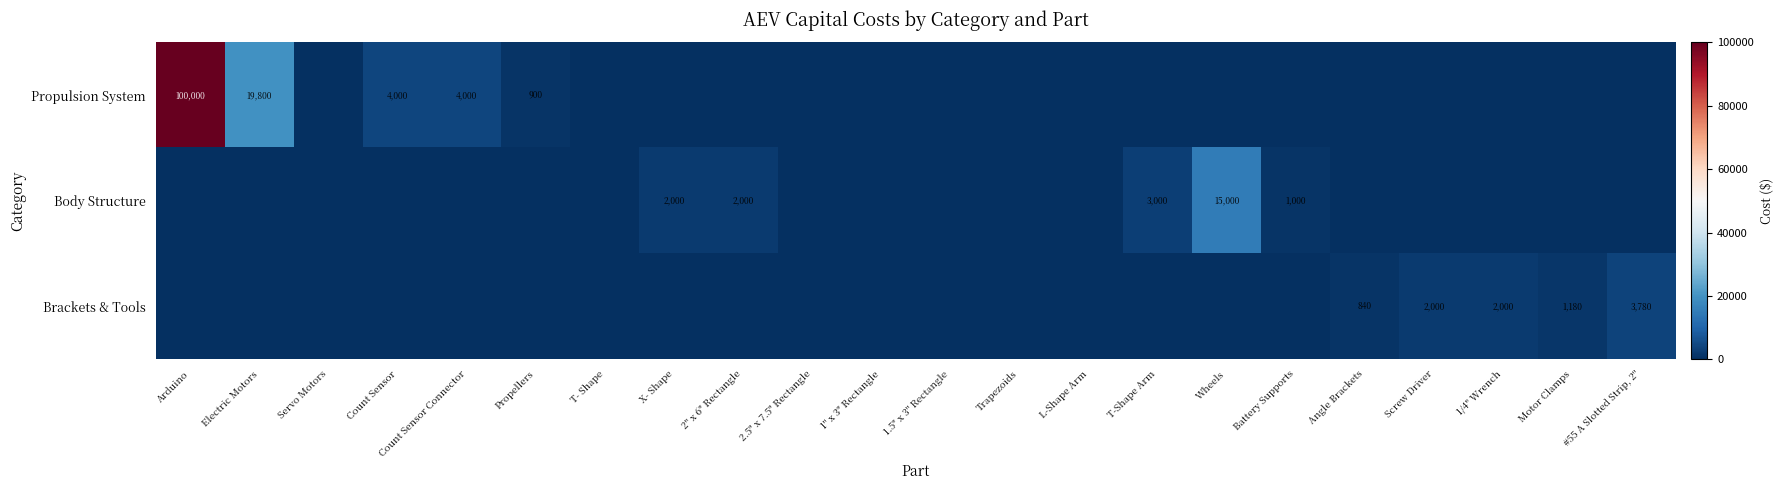

Which series has the widest spread of values?

Propulsion System